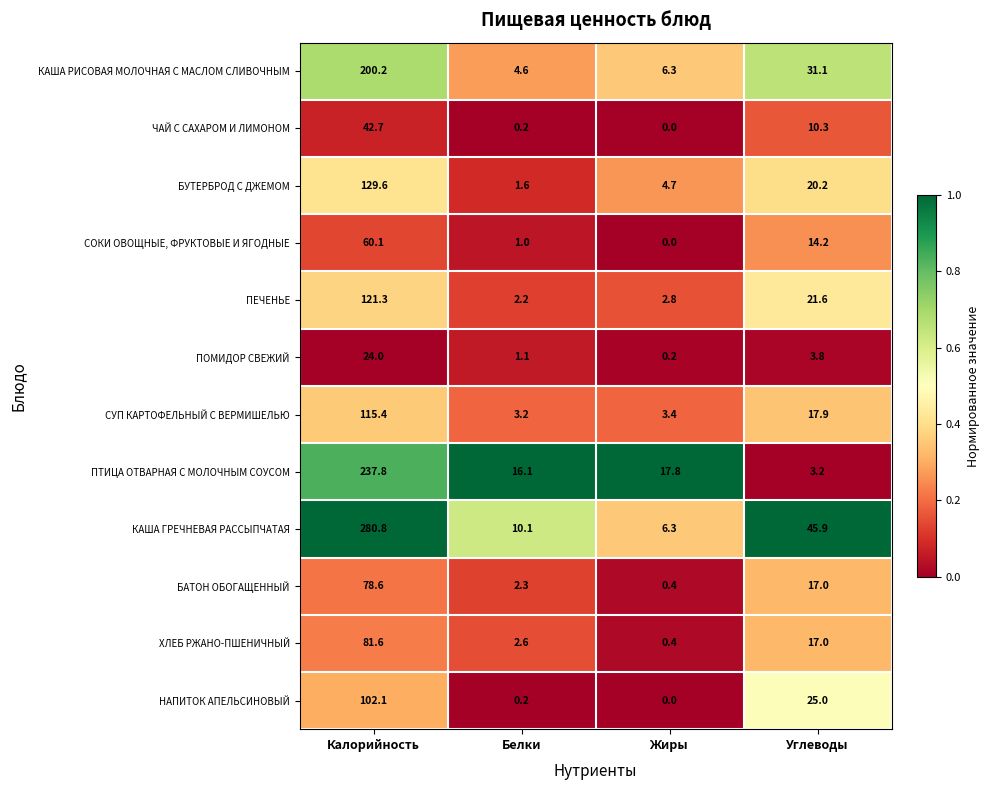

Is it true that ПТИЦА ОТВАРНАЯ С МОЛОЧНЫМ СОУСОМ equals 16.1 at Белки?

True